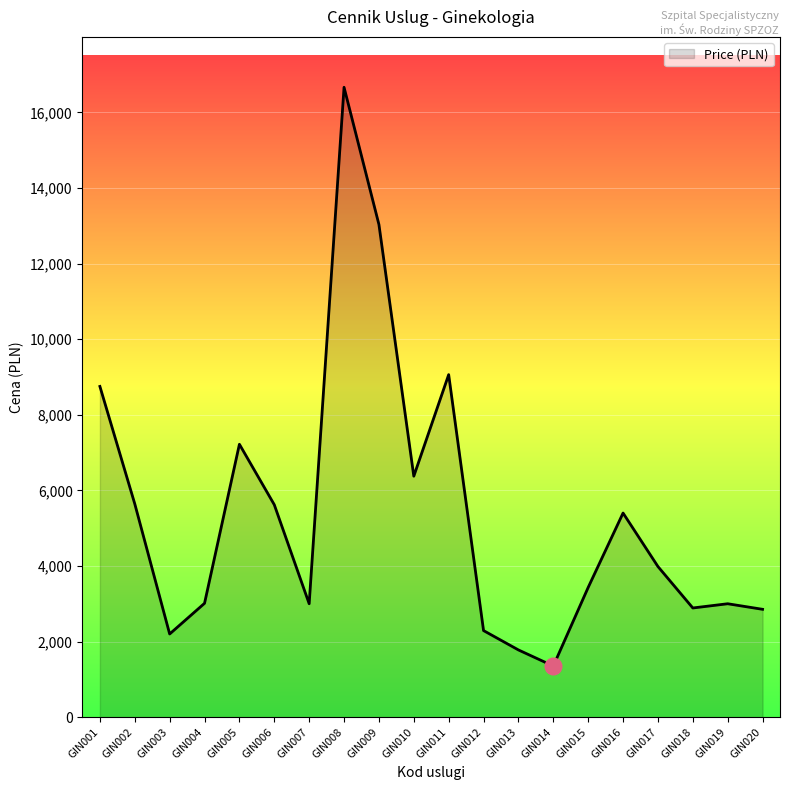

What is the difference between the values at GIN012 and GIN018?

598